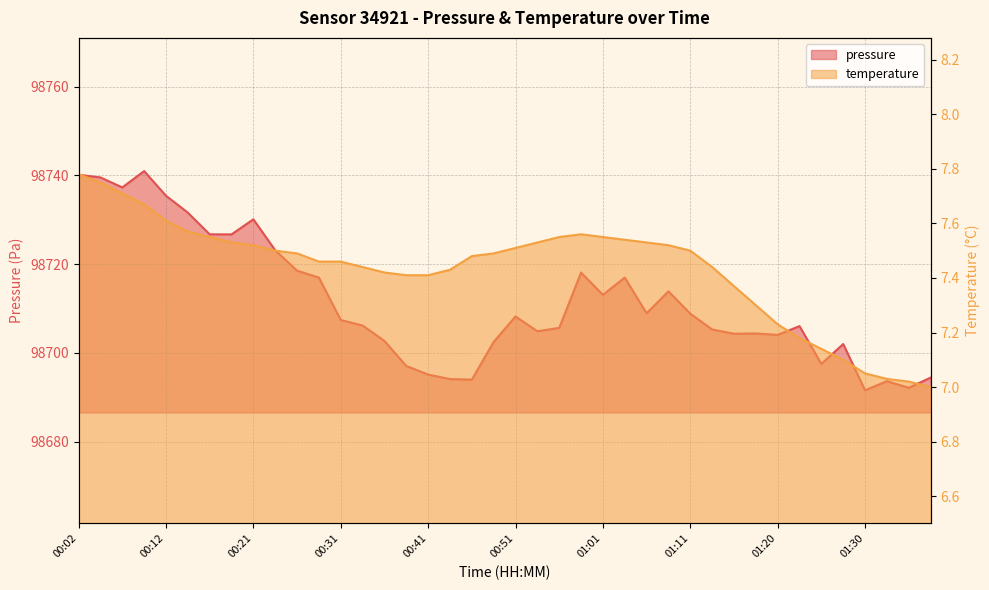

What are all the series names shown in the legend?

pressure, temperature